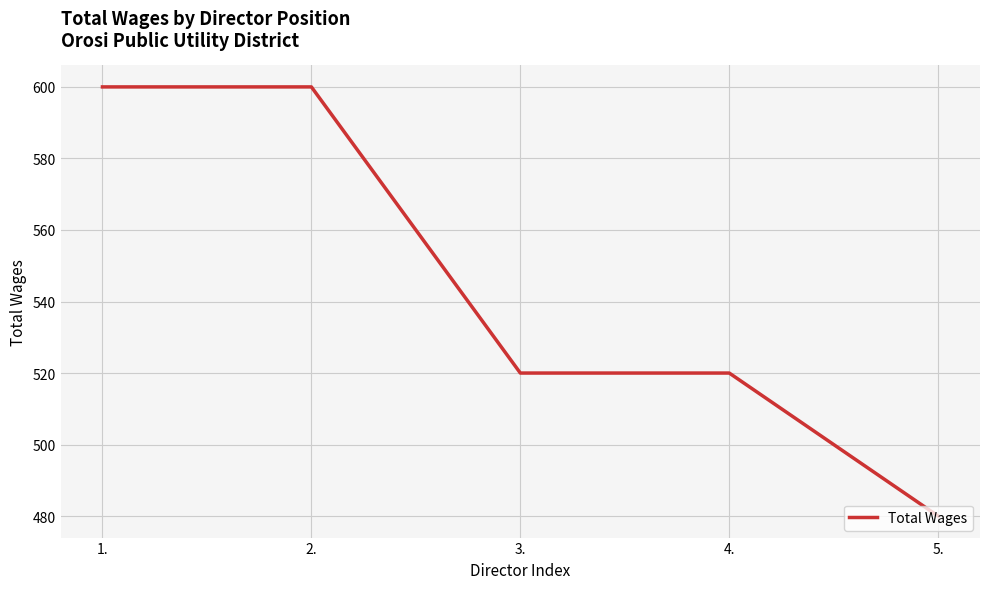

What is the difference between the maximum and minimum values?

120